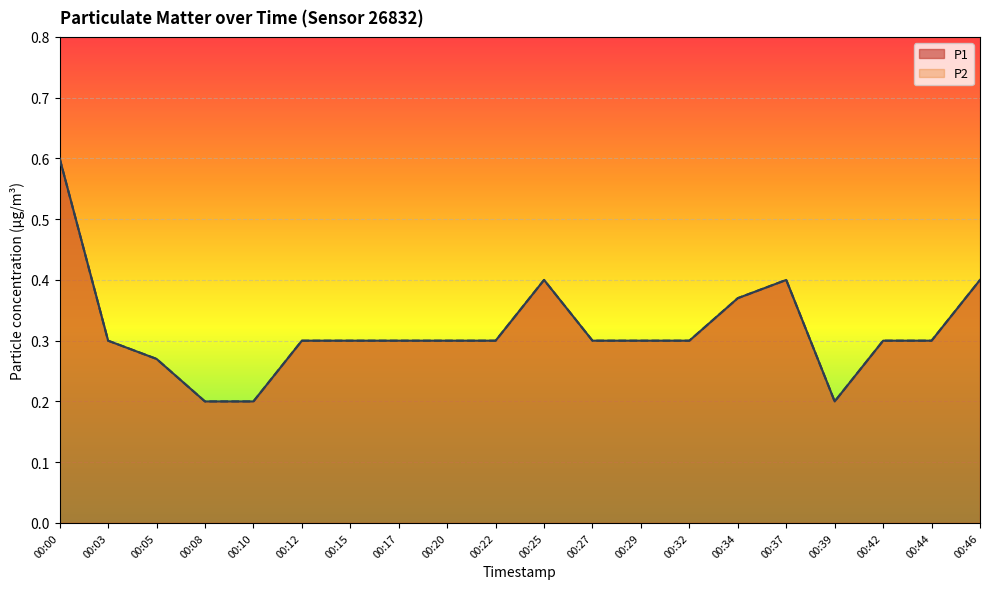

What is the lowest value of the P1 series?

0.2